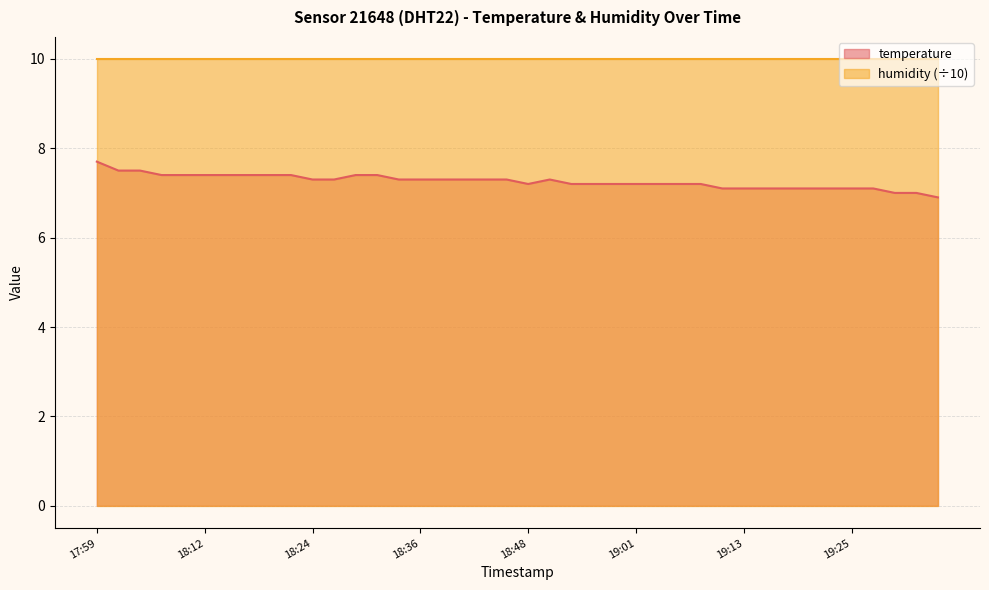

What is the sum of the values at 17:59 and 18:26?

15.0